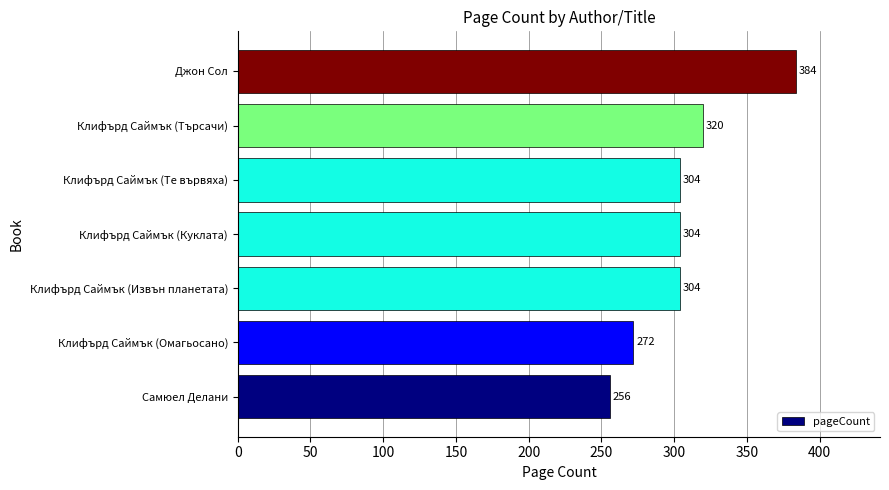

Reading bottom to top, what are all the values shown in this chart?

Самюел Делани=256	Клифърд Саймък (Омагьосано)=272	Клифърд Саймък (Извън планетата)=304	Клифърд Саймък (Куклата)=304	Клифърд Саймък (Те вървяха)=304	Клифърд Саймък (Търсачи)=320	Джон Сол=384